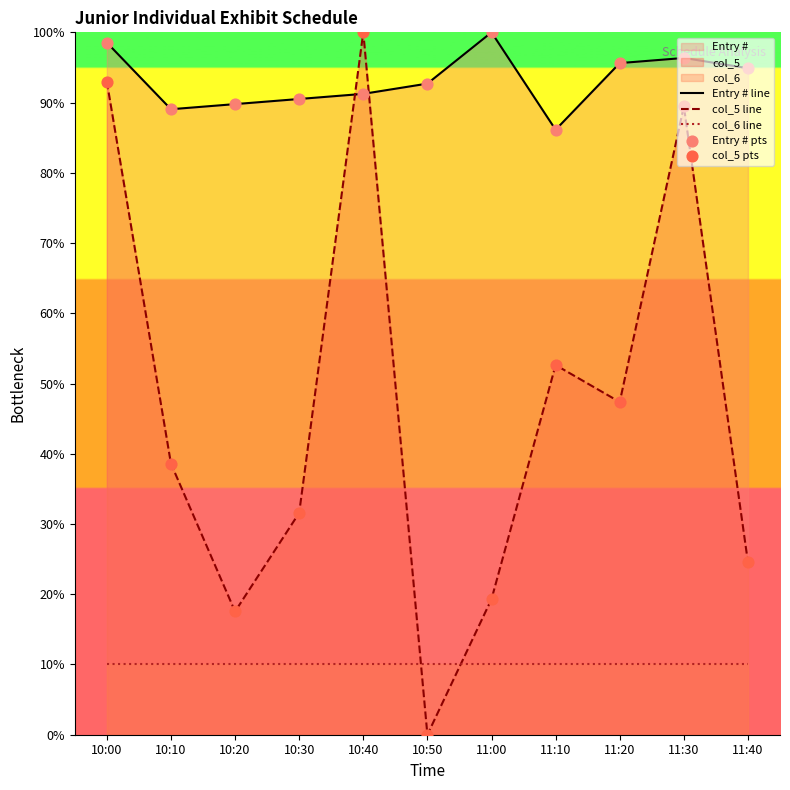

Which series has the largest total across all categories?

Entry # line